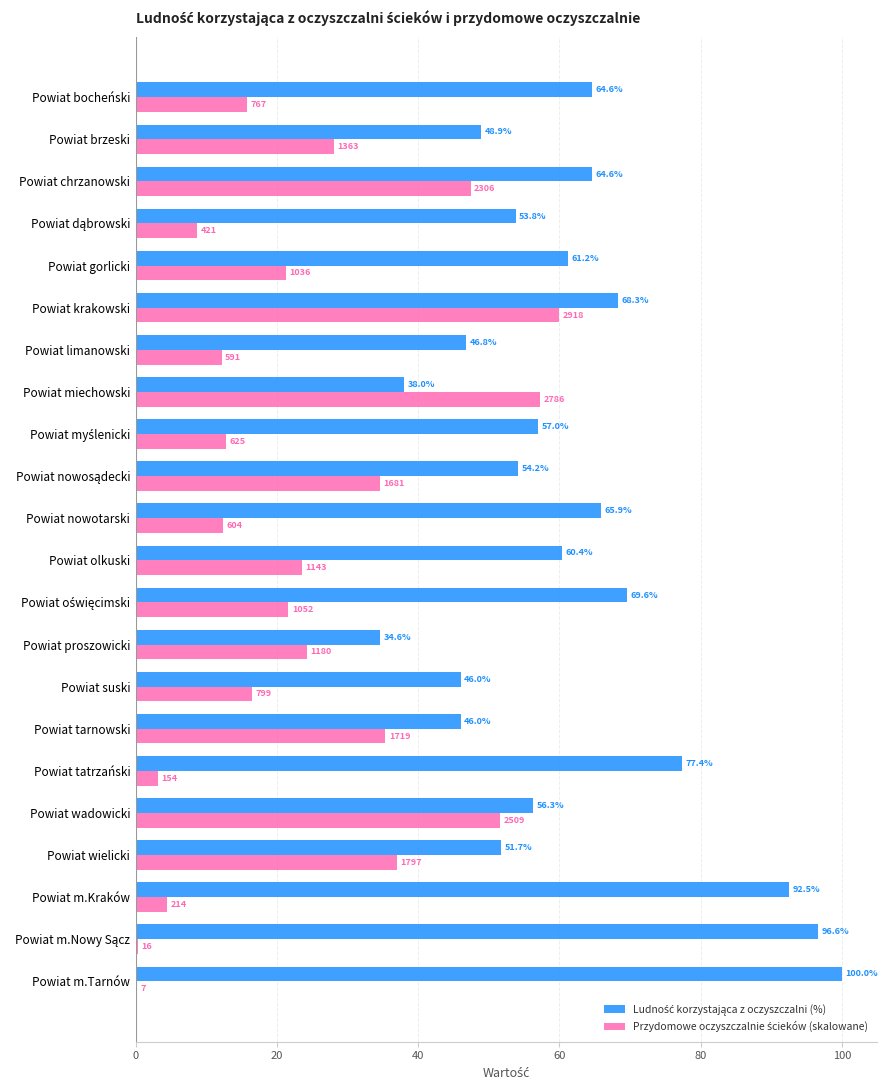

What is the maximum value shown in the chart?

100.0